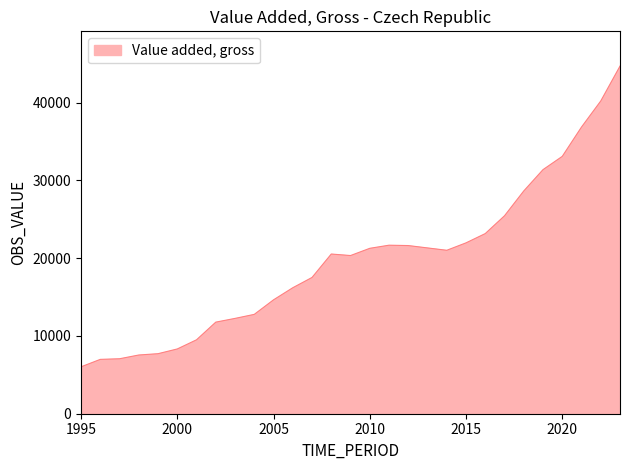

True or false: the data has more than 0 interior local peaks.

True